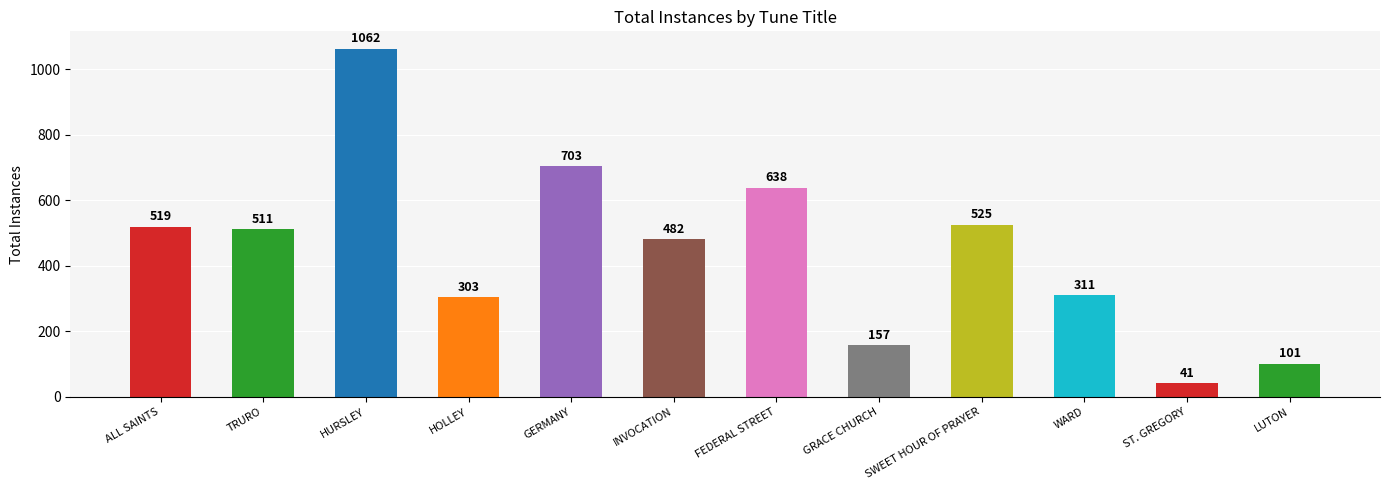

Rank the categories by value from lowest to highest.

ST. GREGORY, LUTON, GRACE CHURCH, HOLLEY, WARD, INVOCATION, TRURO, ALL SAINTS, SWEET HOUR OF PRAYER, FEDERAL STREET, GERMANY, HURSLEY